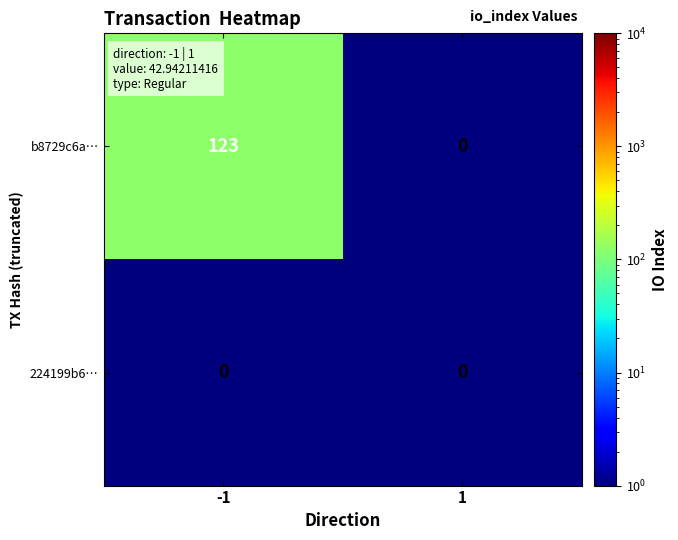

What is the maximum value shown in the chart?

123